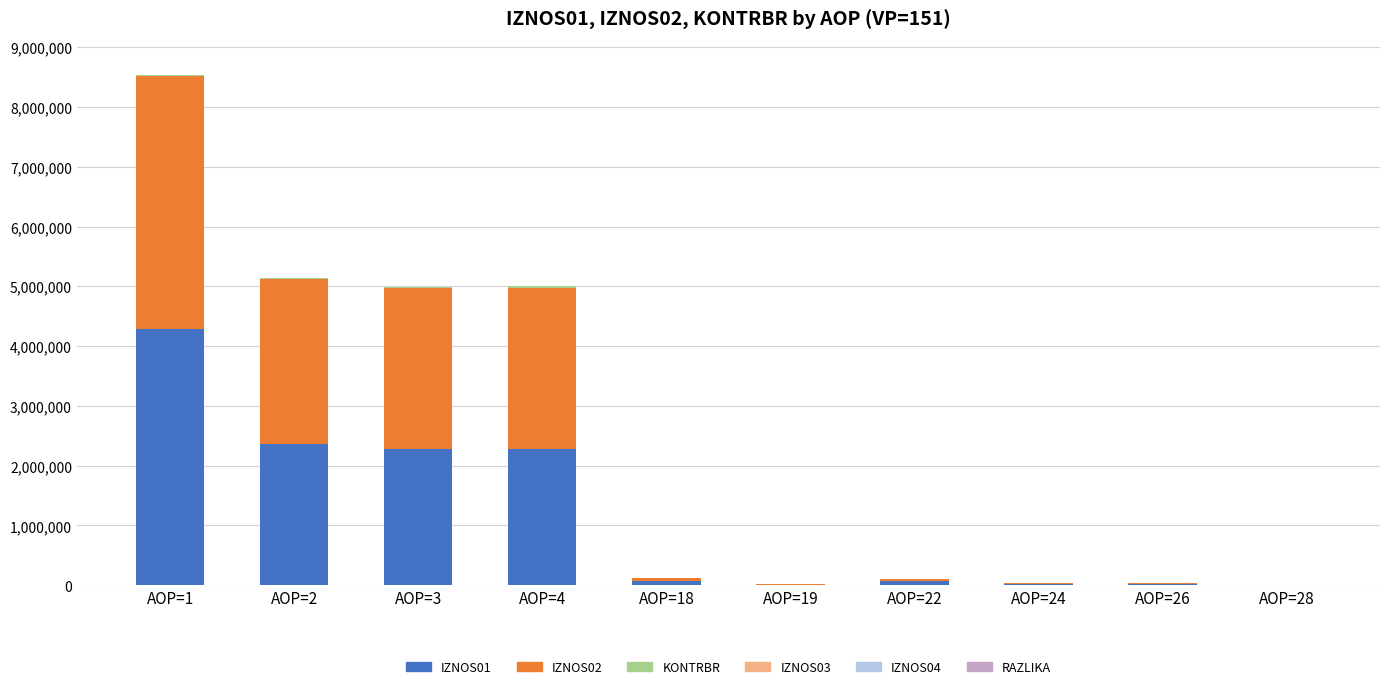

At which category is the sum across all series the highest?

AOP=1